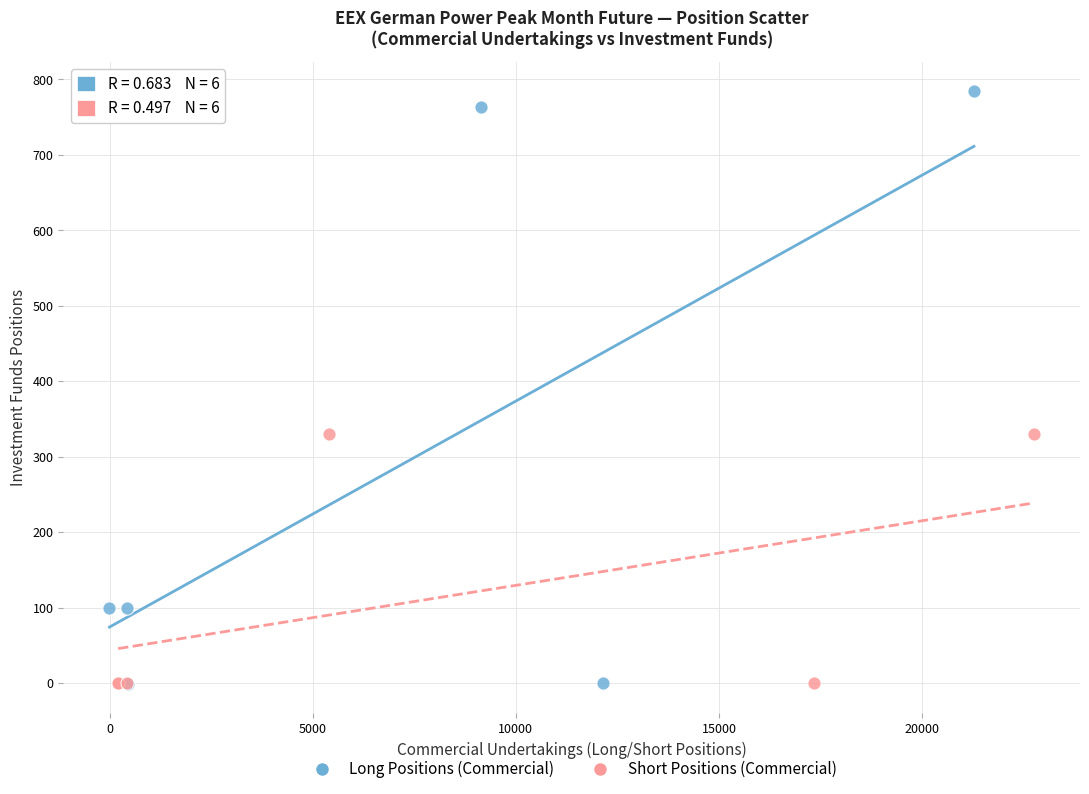

What are all the series names shown in the legend?

Long Positions (Commercial), Short Positions (Commercial)